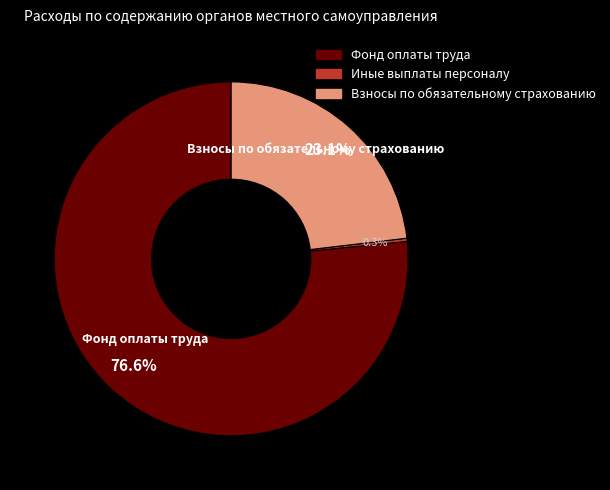

Is it true that Фонд оплаты труда is 77% of the pie?

True